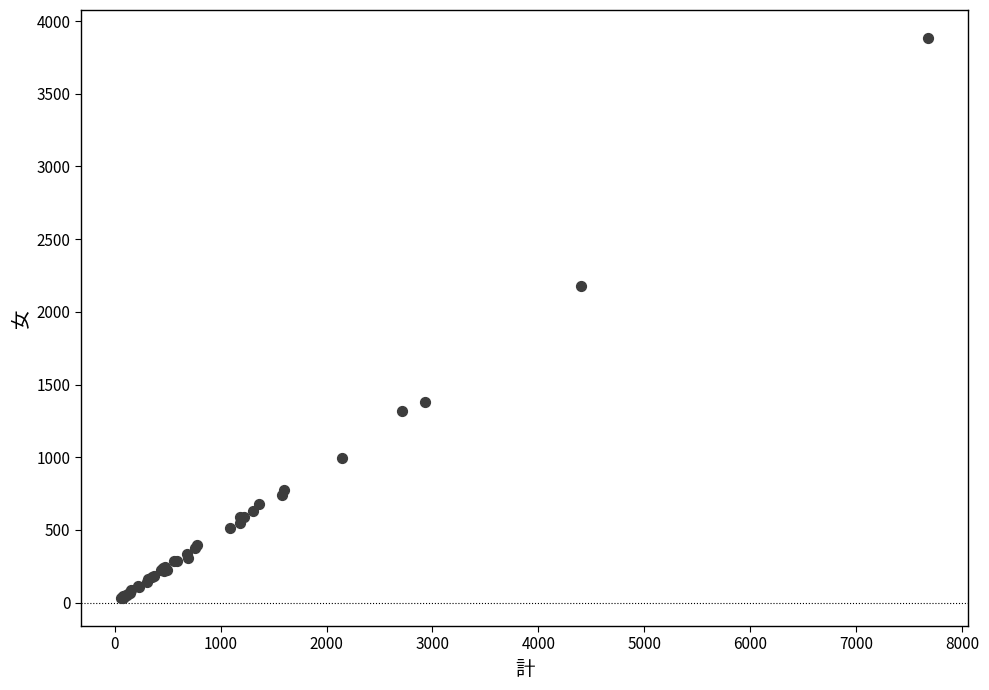

What Y value in the scatter plot is closest to 1957?

2181